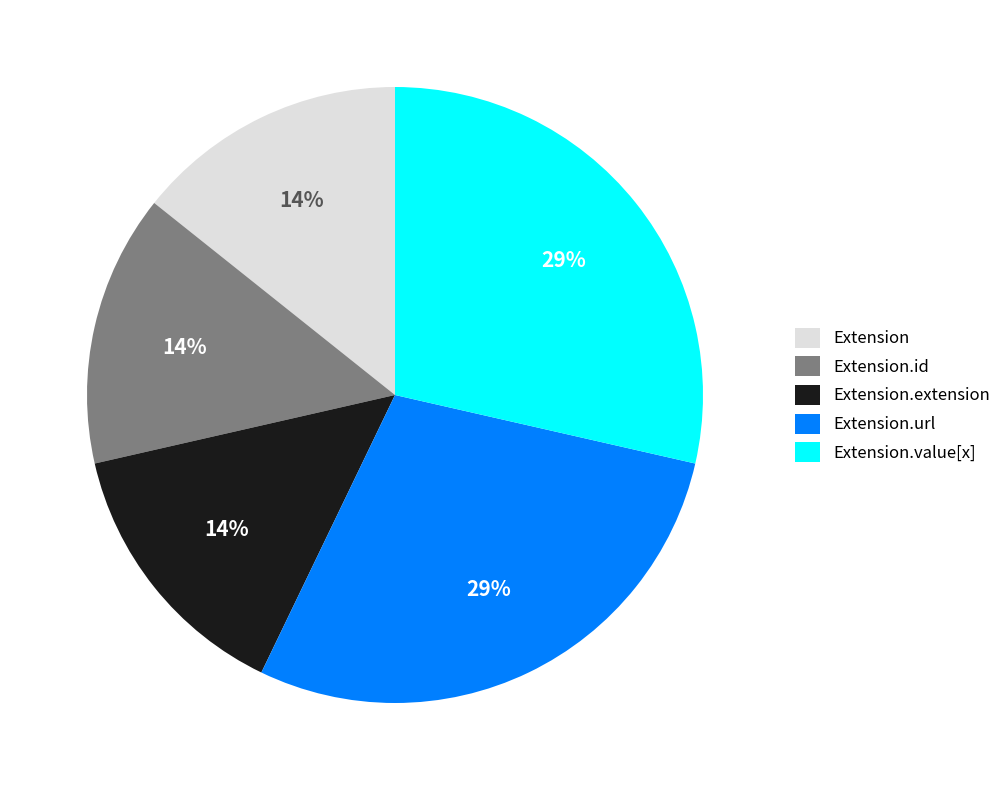

Do Extension.id and Extension.value[x] together represent more than half of the pie?

No